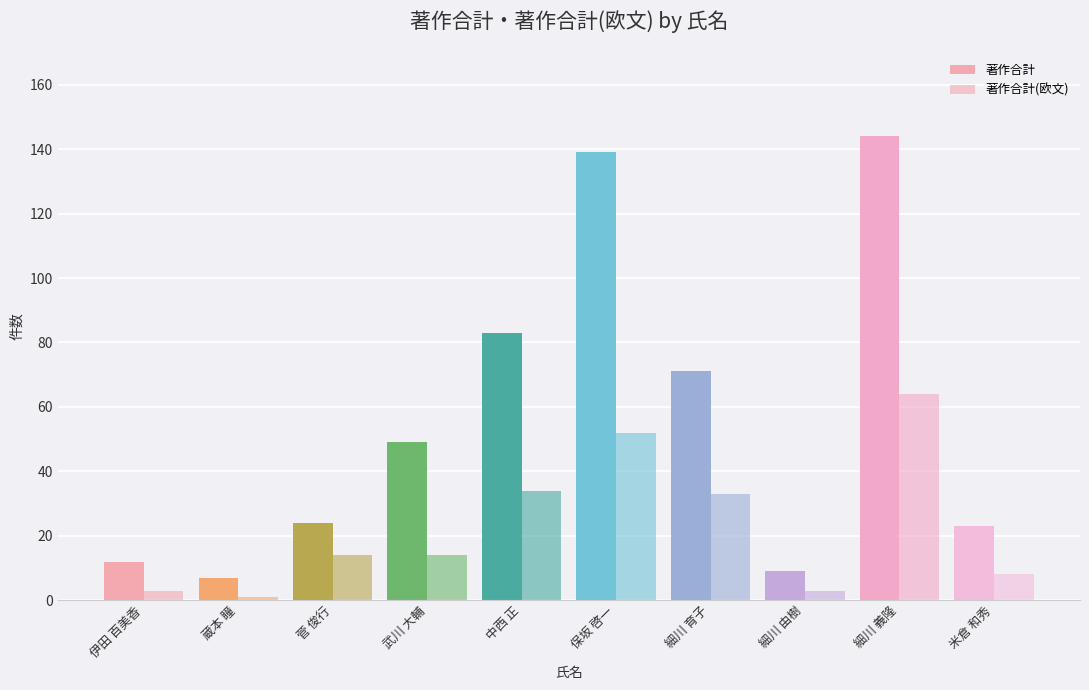

What is the difference between the second highest and second lowest values in the 著作合計 series?

130